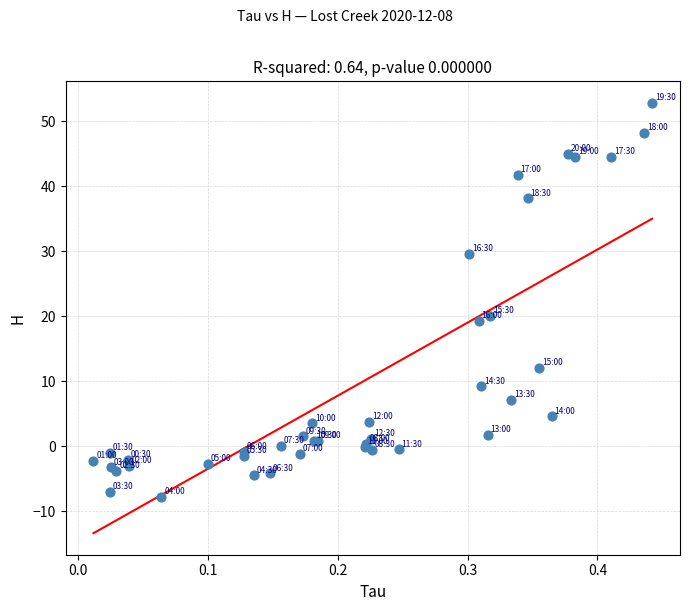

What Y value in the scatter plot is closest to 22?

20.0